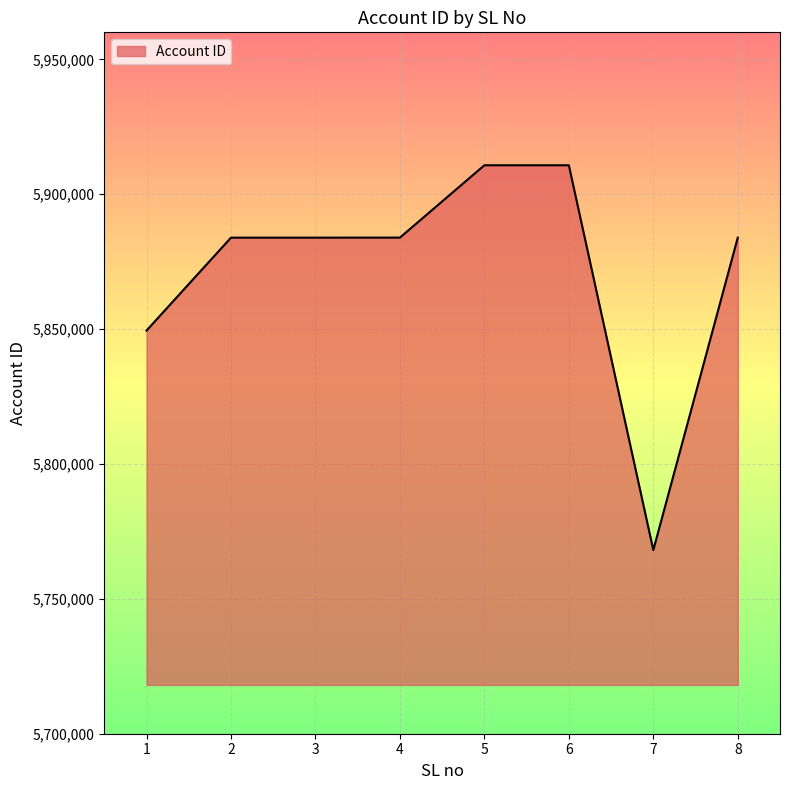

Is it true that the value at 3 is 5883891?

True